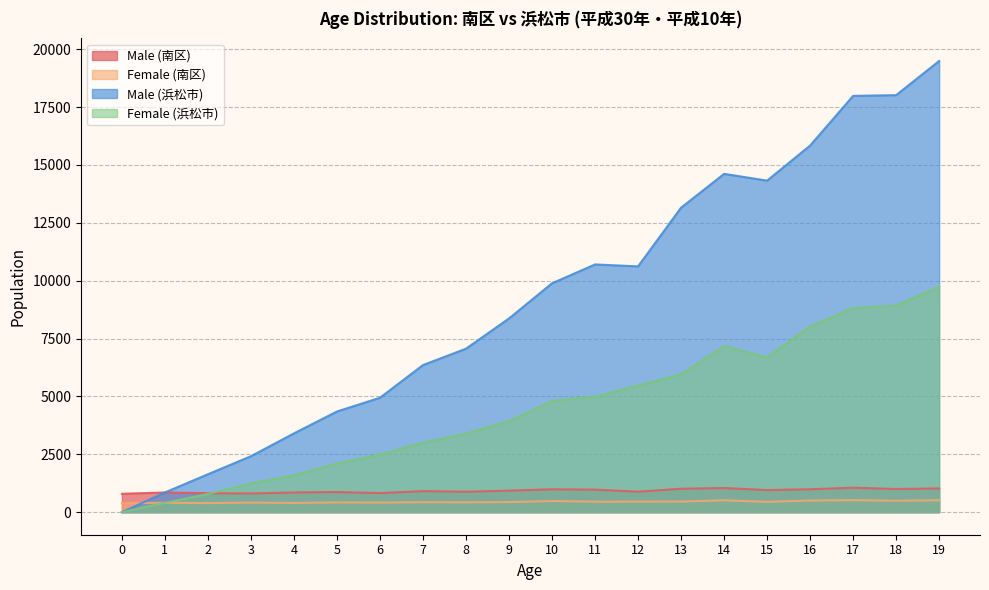

What is the difference between the second highest and minimum values in the Male (浜松市) series?

18018